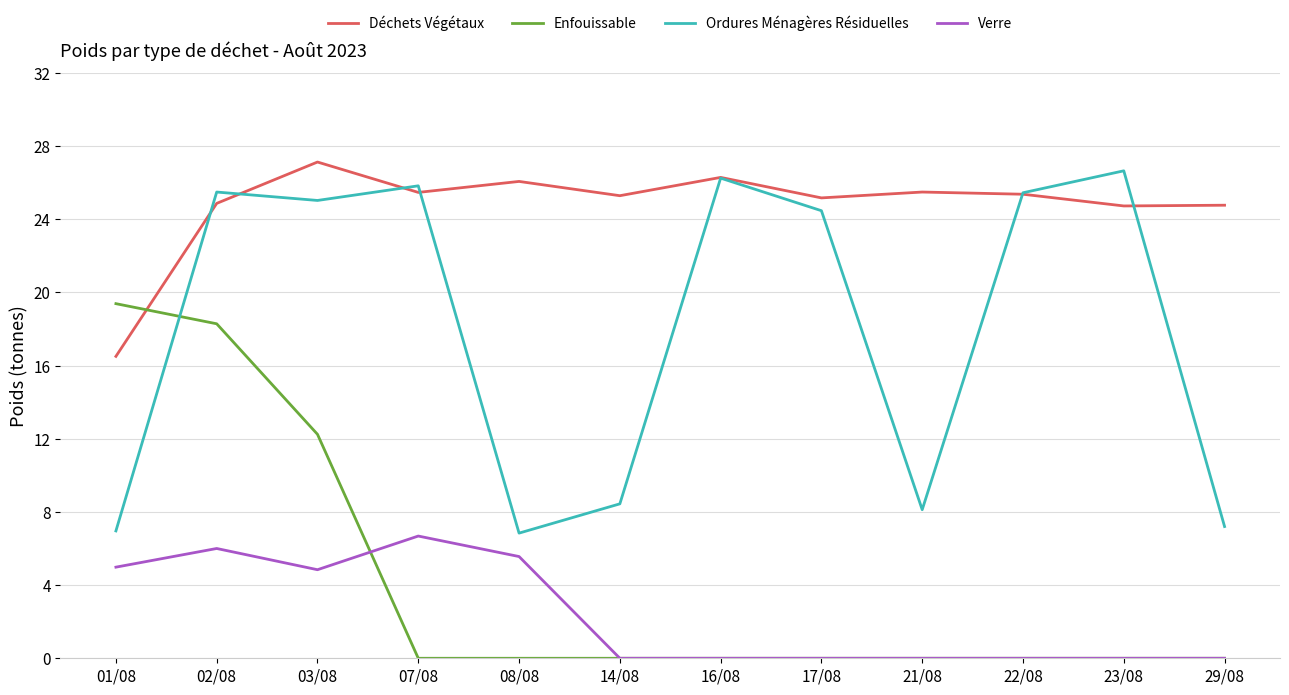

How many categories are shown in the chart?

12